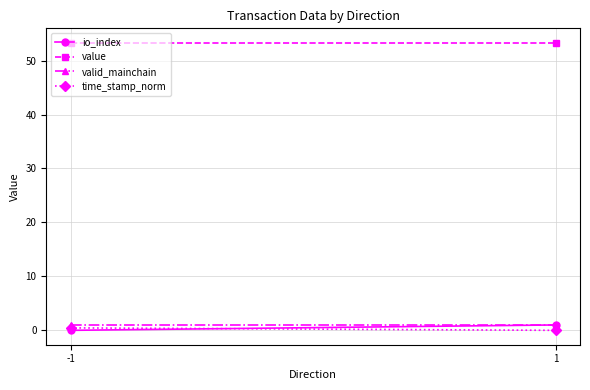

Which series has the widest spread of values?

io_index